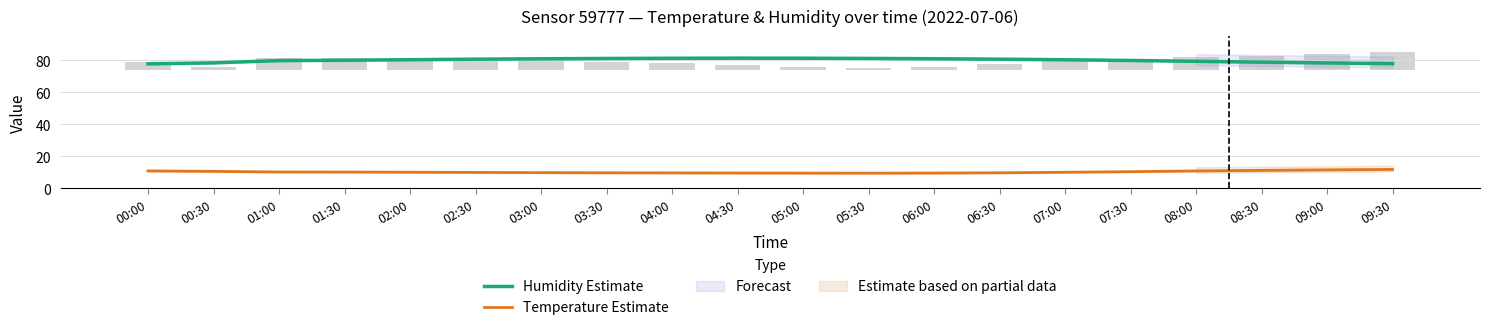

Is the value of Temperature Estimate at 07:30 greater than the value of Humidity Estimate at 09:30?

No